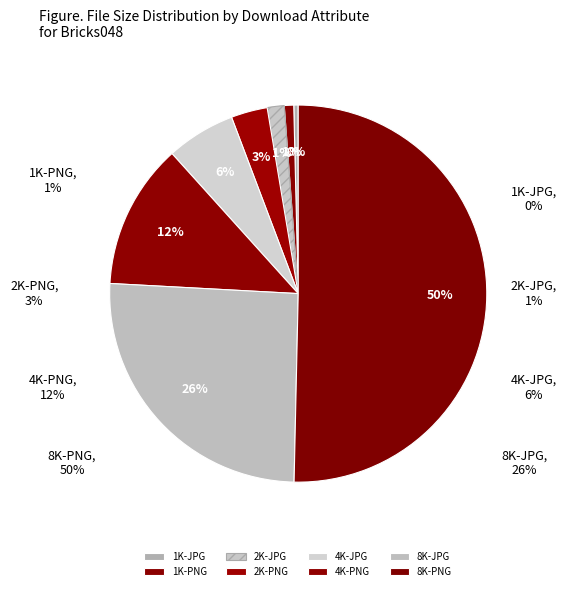

How many slices are in this pie chart?

8